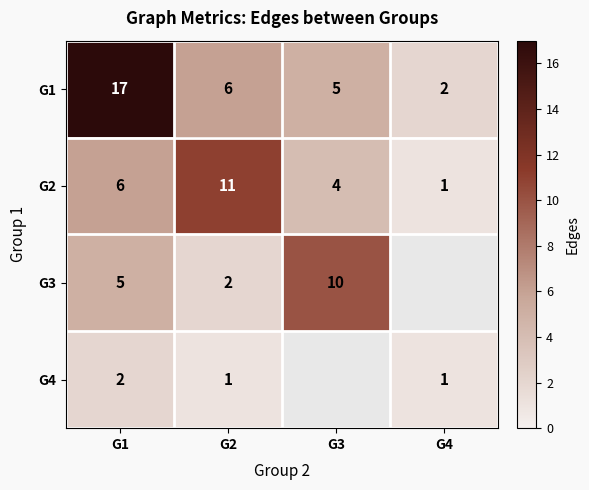

At which category is the sum across all series the highest?

G1